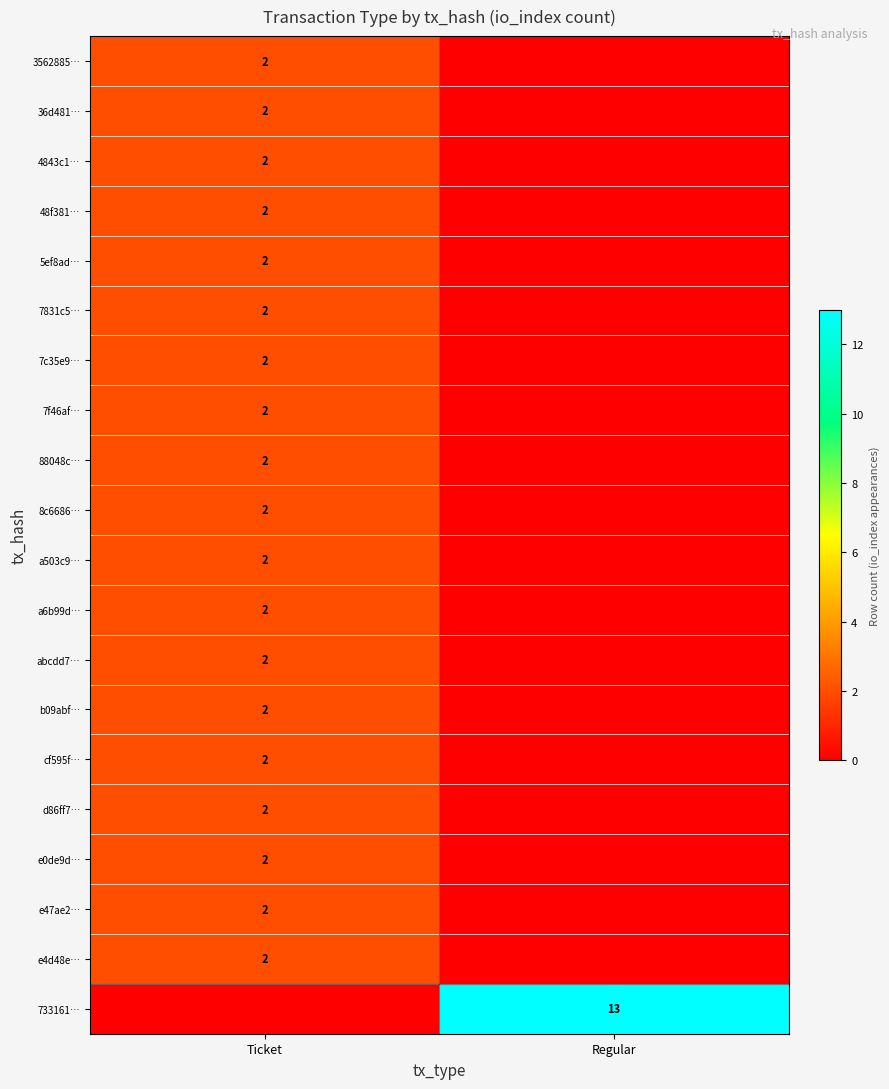

Which has a higher value, Regular or Ticket?

Ticket